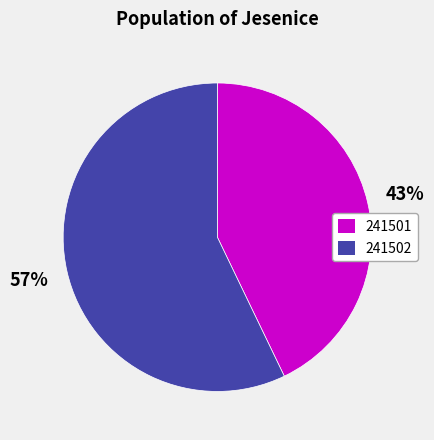

Combined, do 241501 and 241502 account for over 50%?

Yes